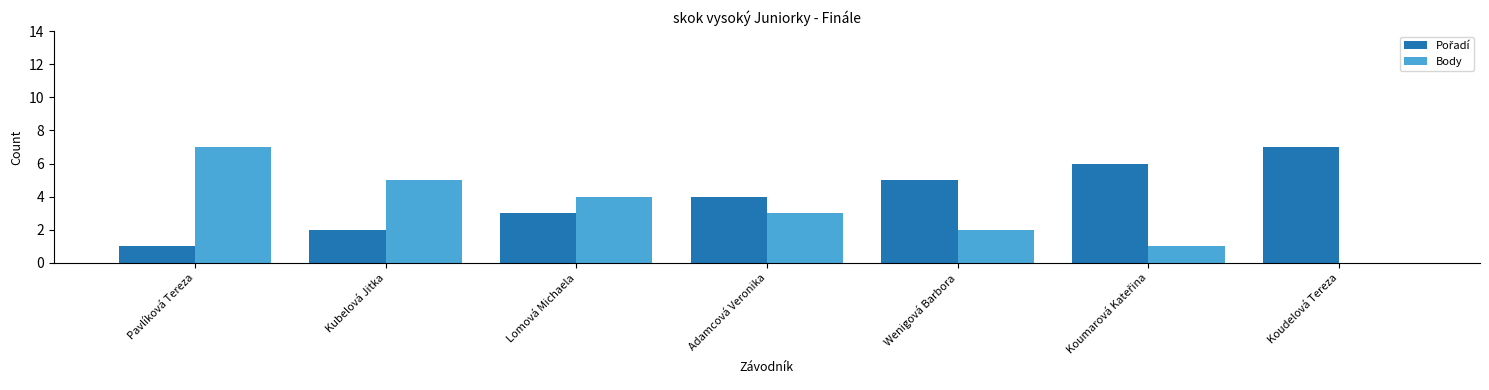

At which category is the sum across all series the highest?

Pavlíková Tereza